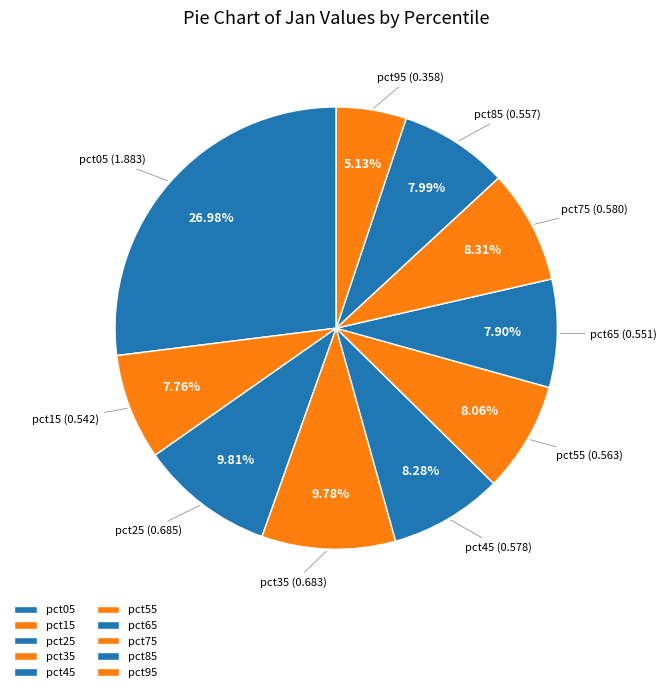

Is the sum of pct35 and pct05 greater than half?

No